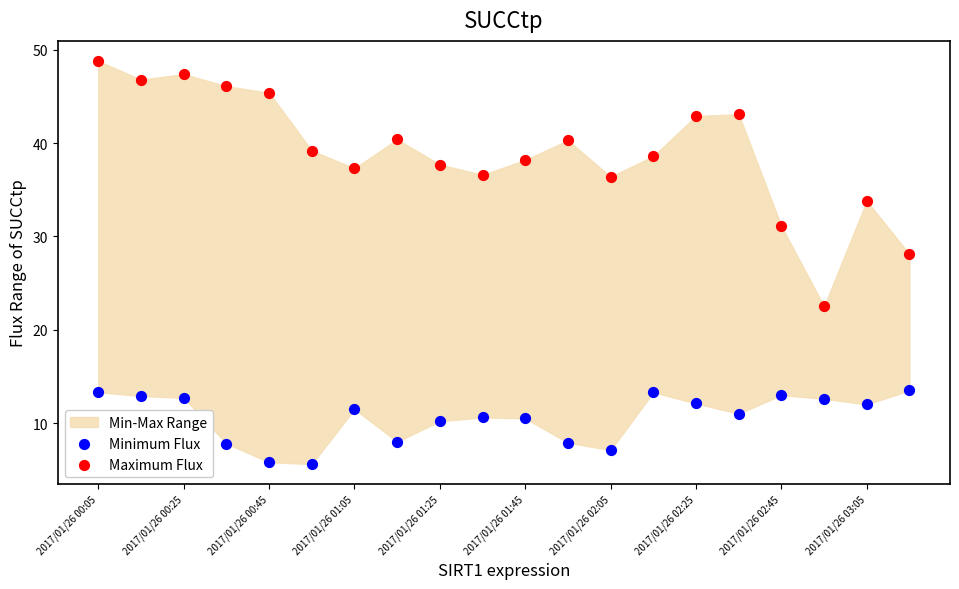

Across all data points, what is the range of Y values (max minus min)?

43.2